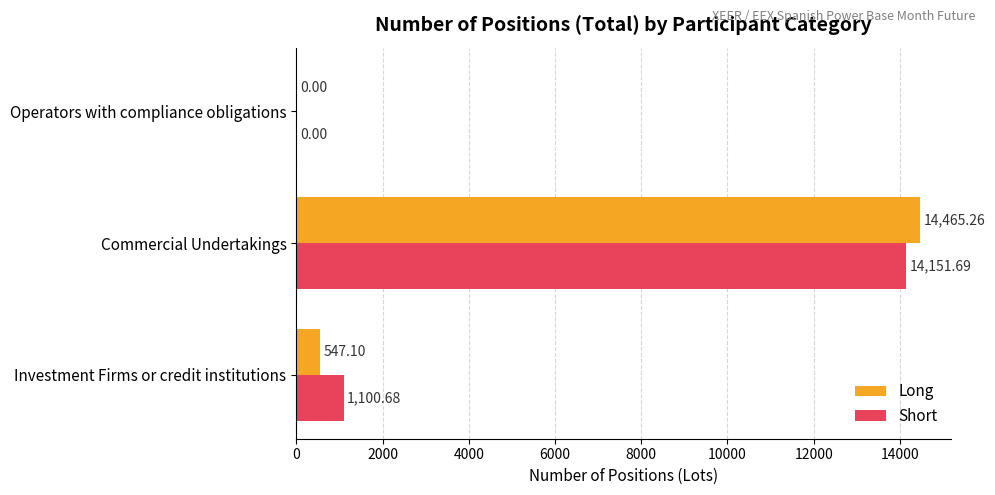

At which category is the sum across all series the highest?

Commercial Undertakings